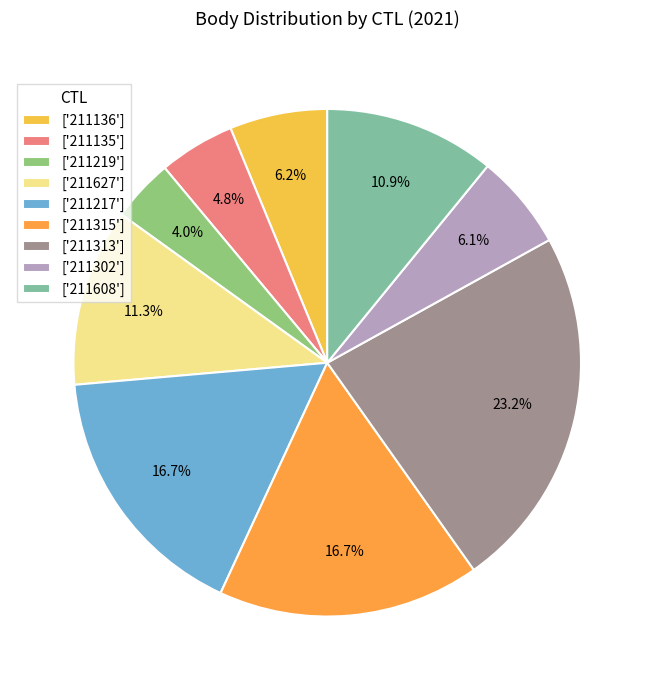

To the nearest percent, what is the difference between the largest and smallest slice percentages?

19%